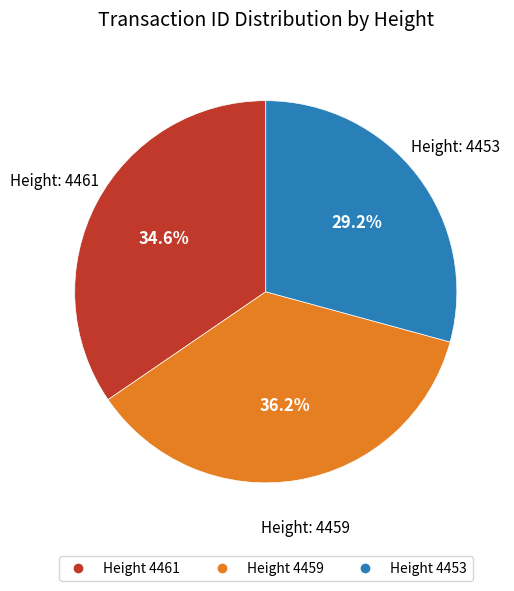

Is there a majority slice in this chart?

No